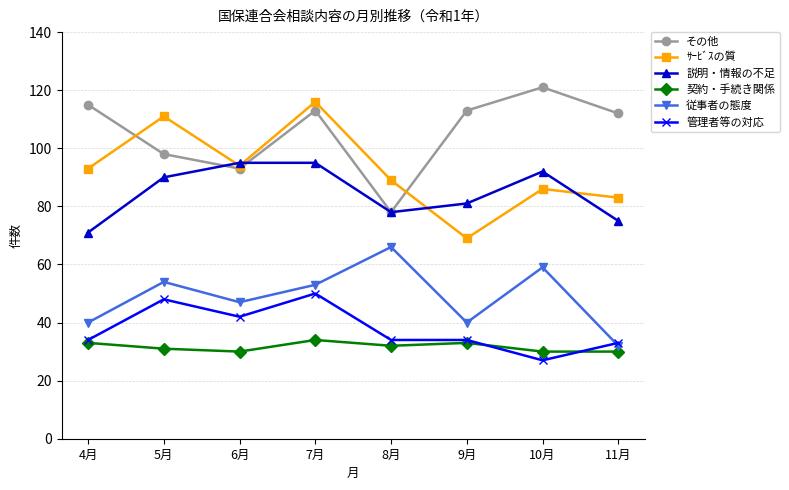

How many values in the 説明・情報の不足 series are below 90?

4